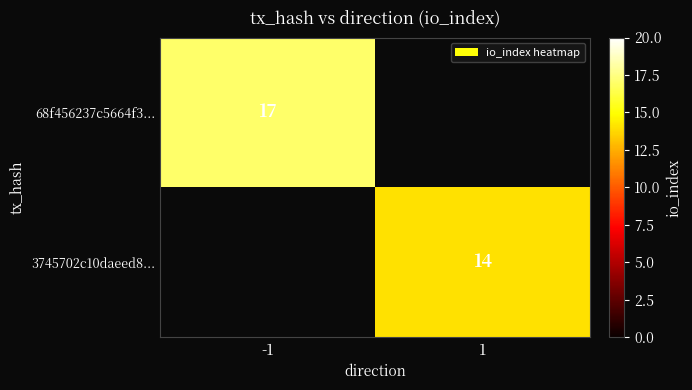

The 68f456237c5664f3... series shows 17 at -1. True or false?

True